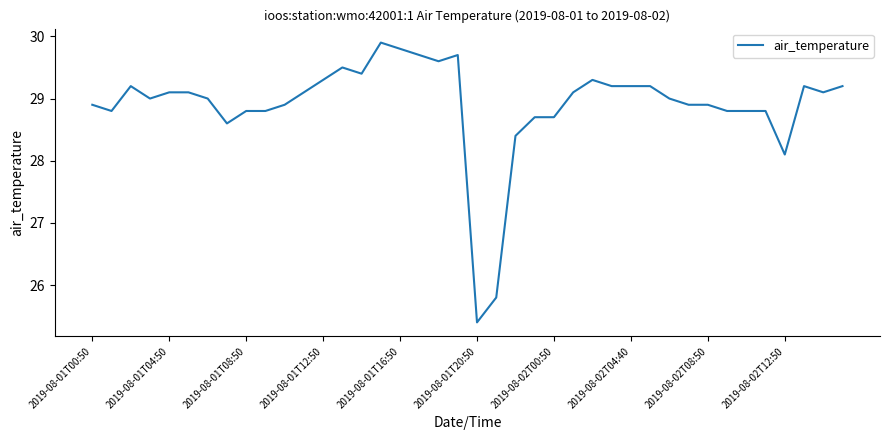

What is the difference between the maximum and minimum values?

4.5